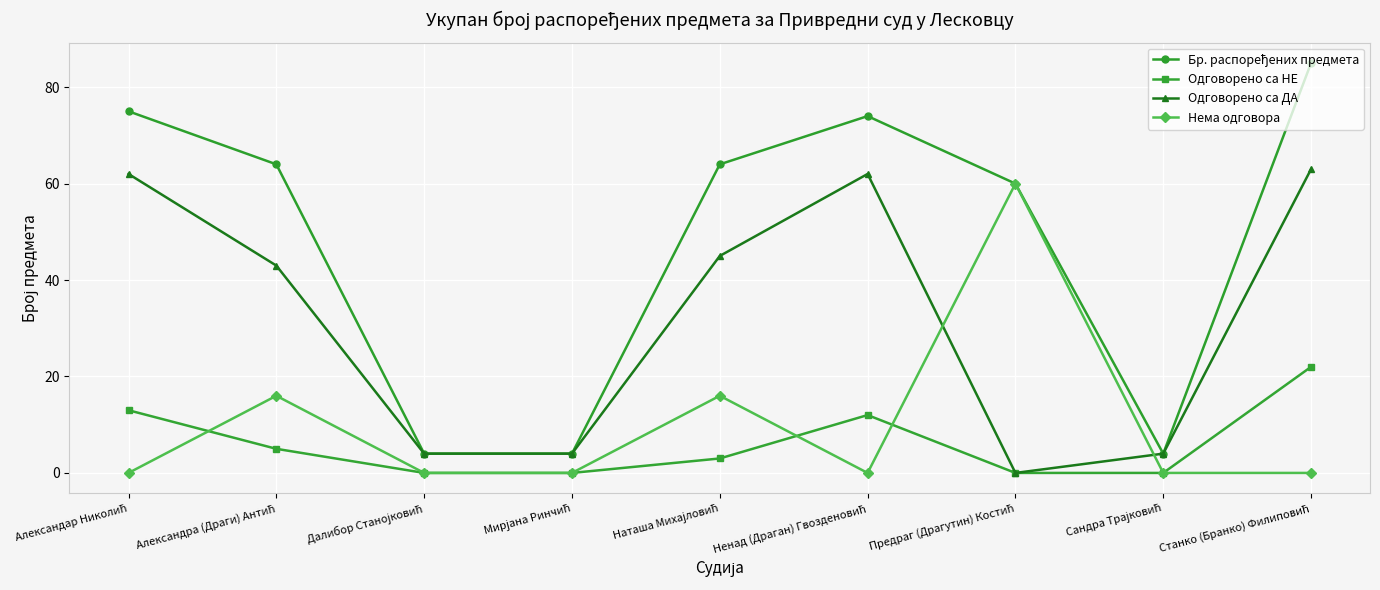

At how many categories does at least one series exceed 30?

6